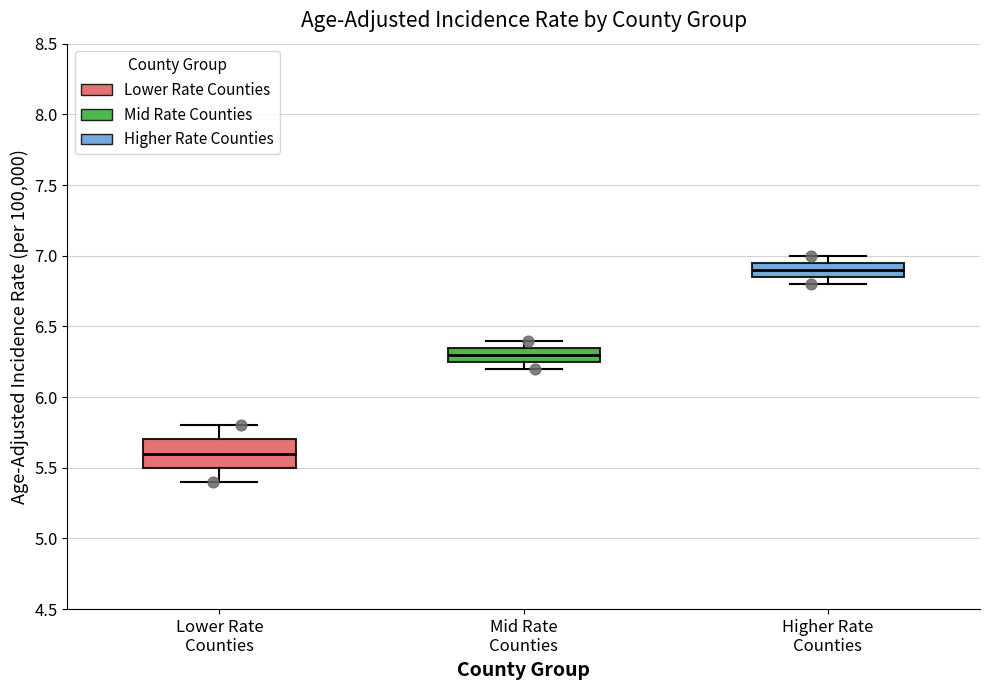

Reading left to right, read every box against the y-axis: the position of its median line, the range the box covers, and the ends of its whiskers. The values are not printed on the chart, so give them approximately, as read against the axis.

Lower Rate Counties: median 5.60, box 5.50 to 5.70, whiskers 5.40 to 5.80
Mid Rate Counties: median 6.30, box 6.25 to 6.35, whiskers 6.20 to 6.40
Higher Rate Counties: median 6.90, box 6.85 to 6.95, whiskers 6.80 to 7.00